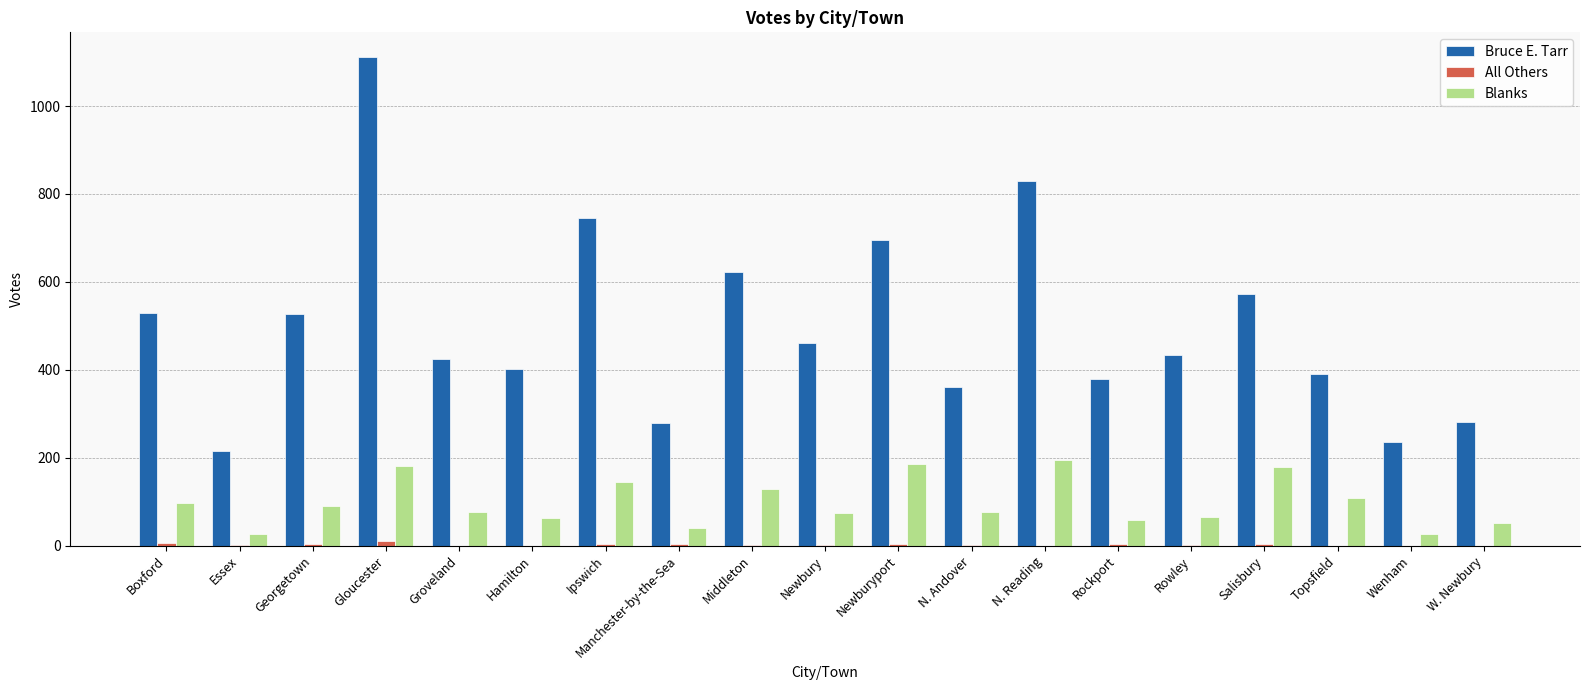

What is the total value across all series at Topsfield?

500